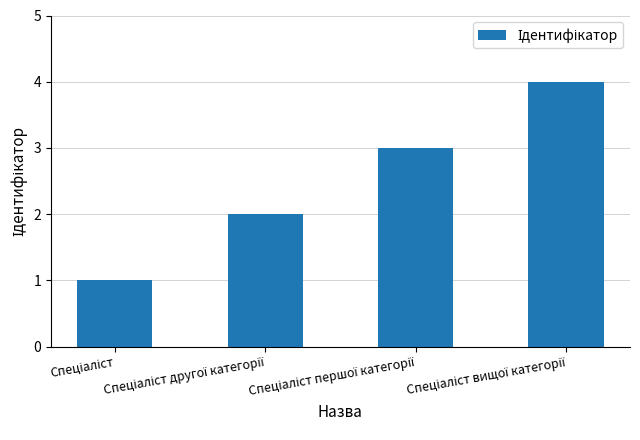

What is the difference between the maximum and minimum values?

3